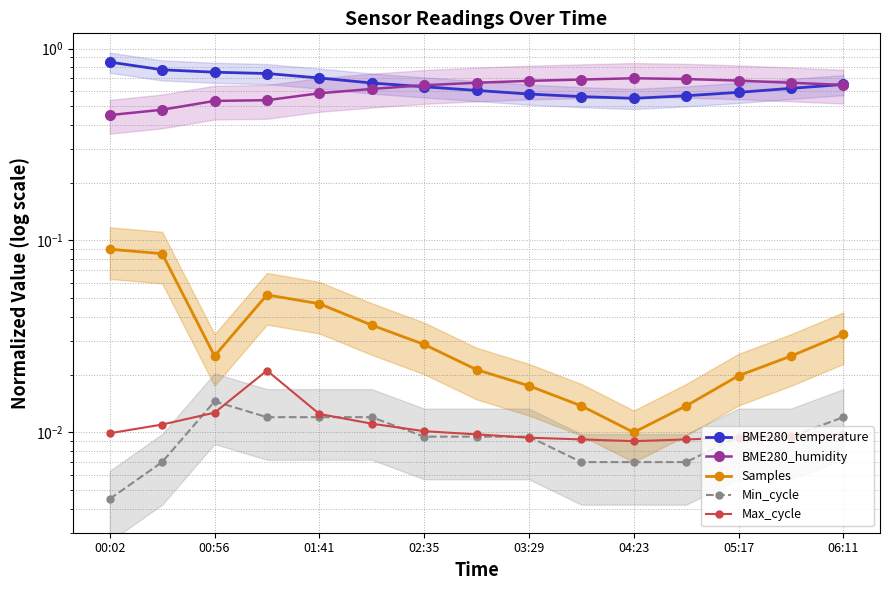

What is the difference between the maximum and minimum values in the BME280_temperature series?

0.3